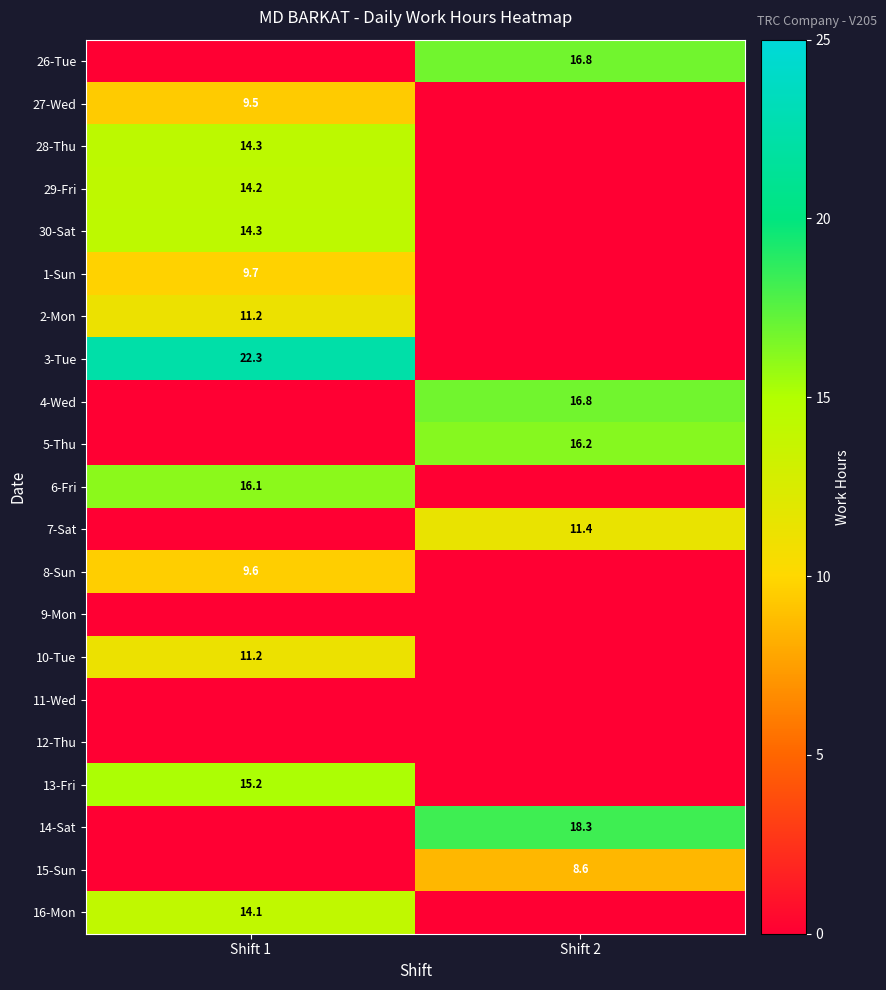

The 6-Fri series shows 8.7 at Shift 1. True or false?

False